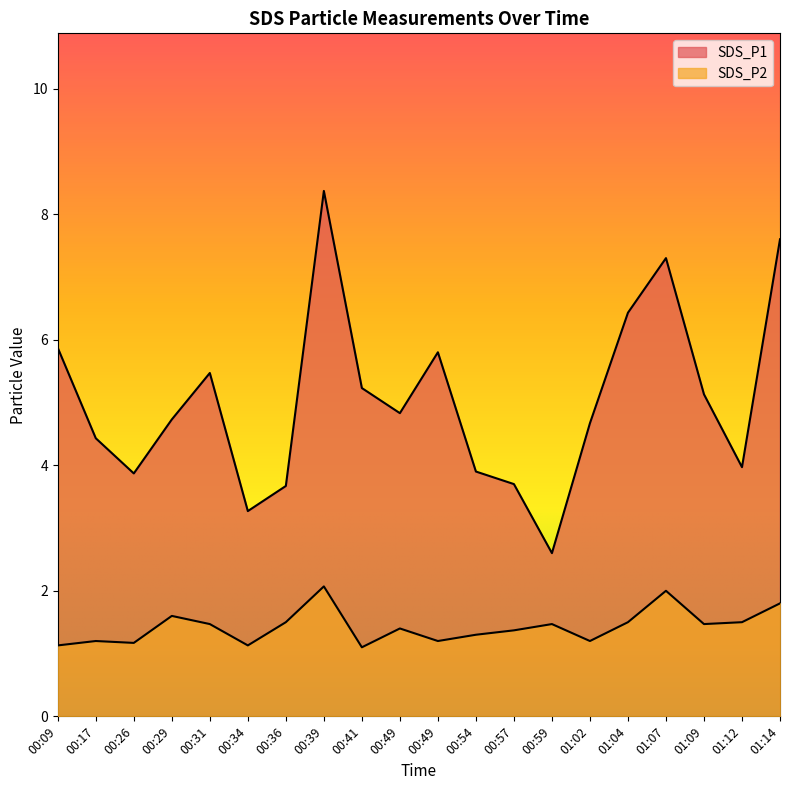

How many interior local peaks does the SDS_P2 series have?

6